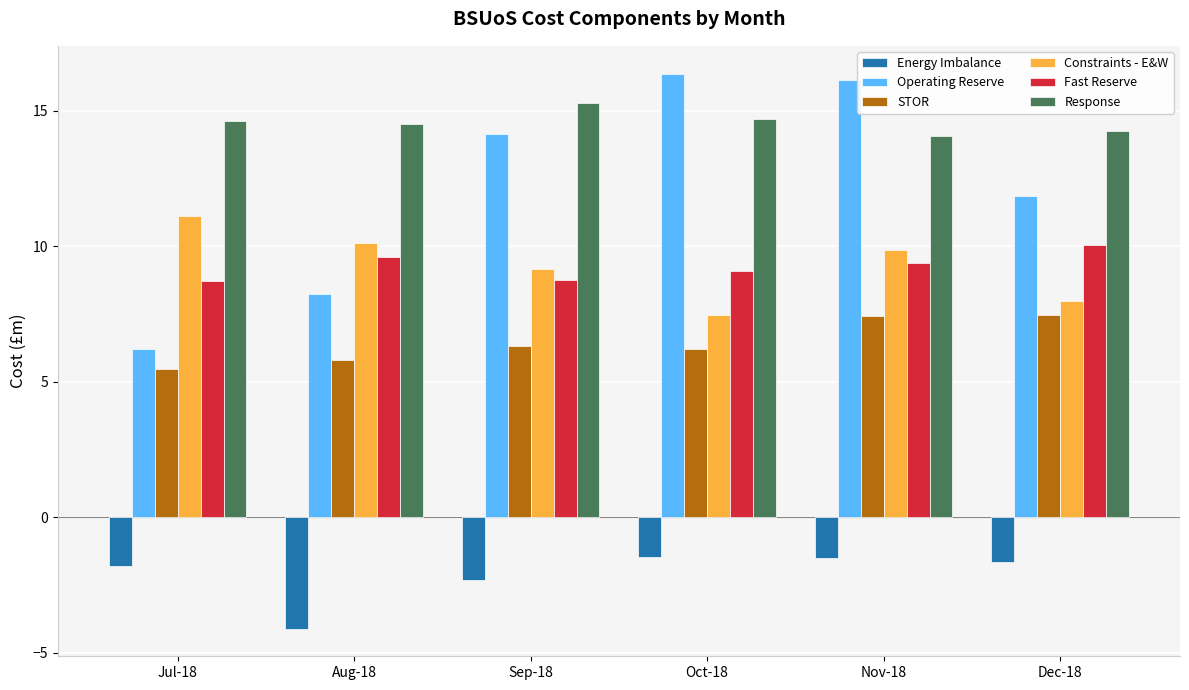

What is the value of the Constraints - E&W bar at the 5th from the left?

9.9